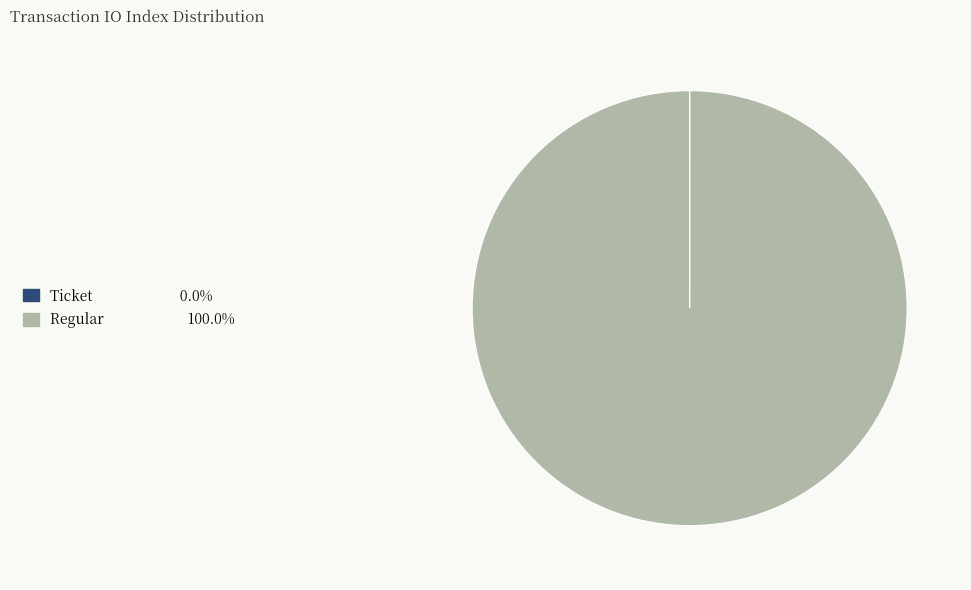

Is there any slice that represents more than half of the pie?

Yes